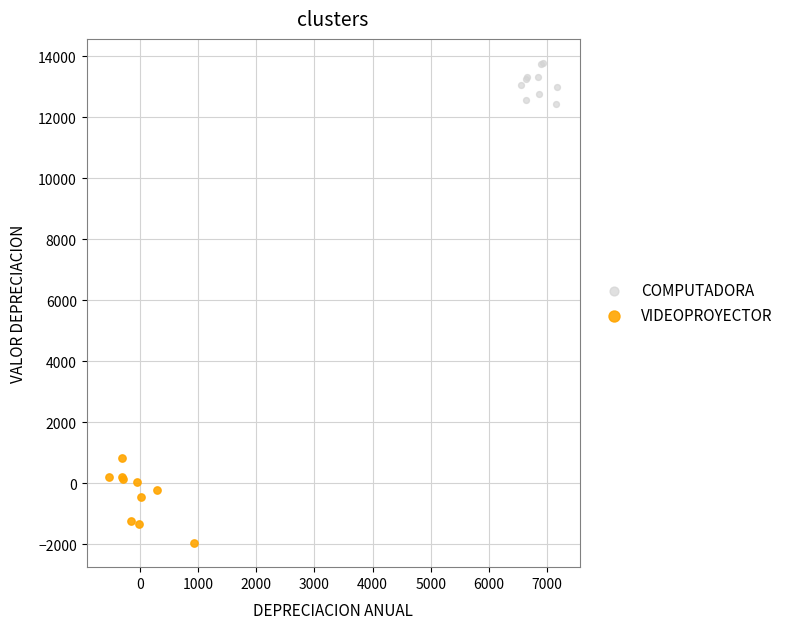

Which series reaches the minimum Y coordinate?

VIDEOPROYECTOR